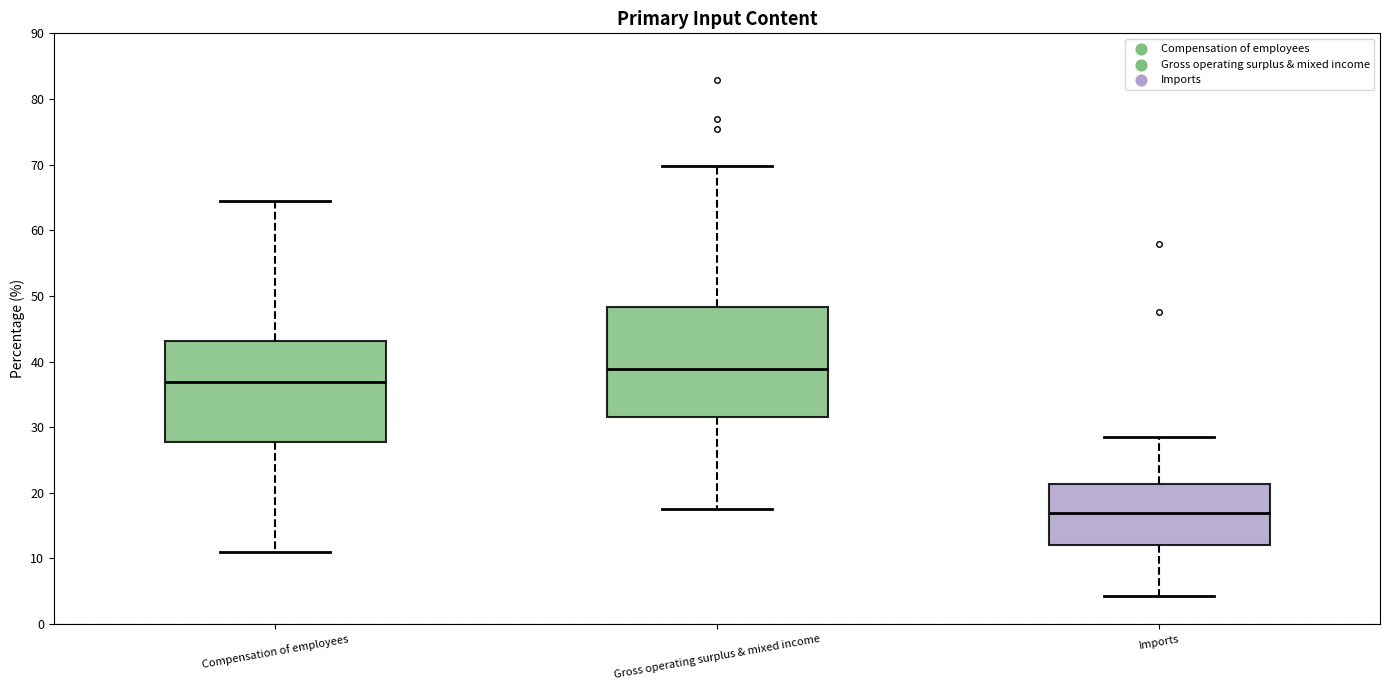

Where does the lower whisker of the box for Gross operating surplus & mixed income end on the y-axis? The values are not printed on the chart, so give them approximately, as read against the axis.

18